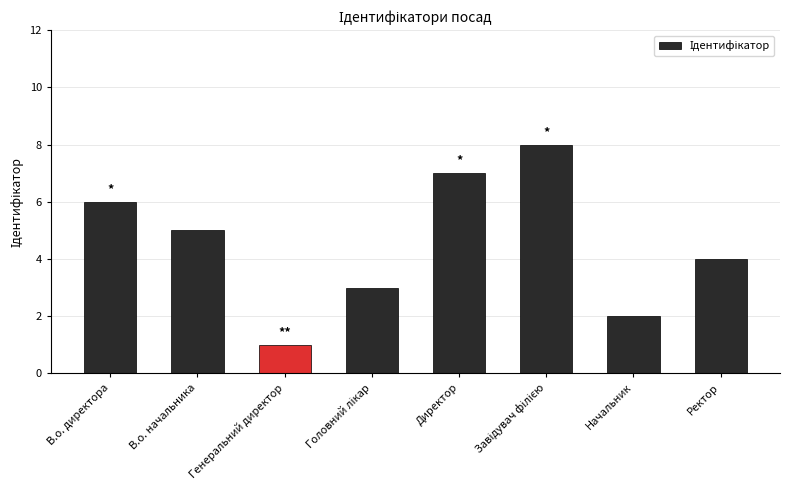

Which label corresponds to the smallest value in the chart?

Генеральний директор